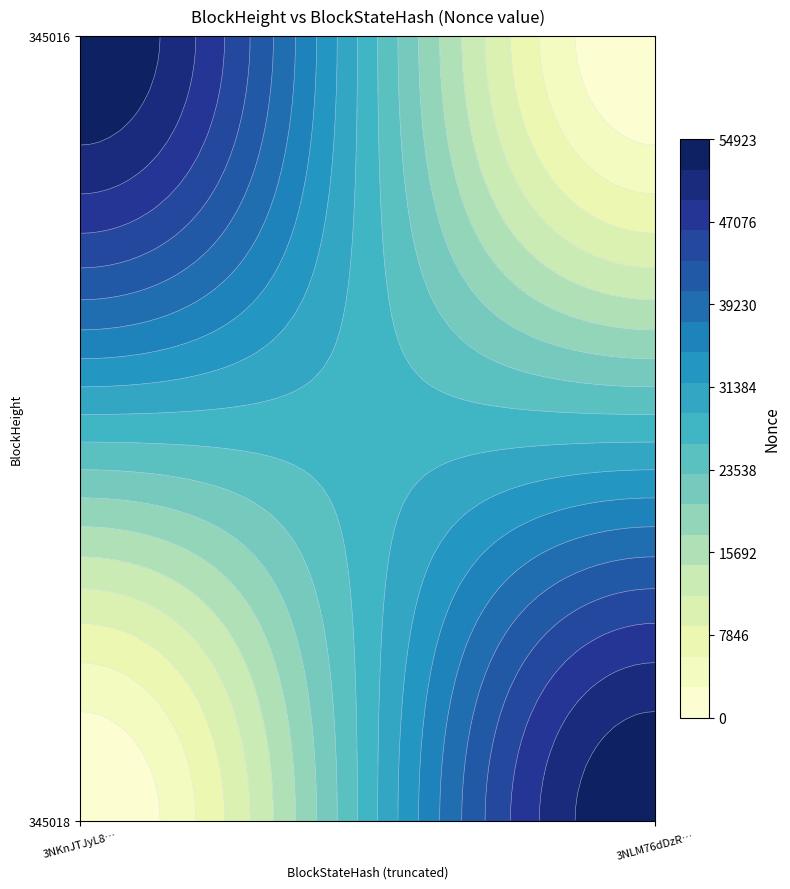

Which series has the largest total across all categories?

345018